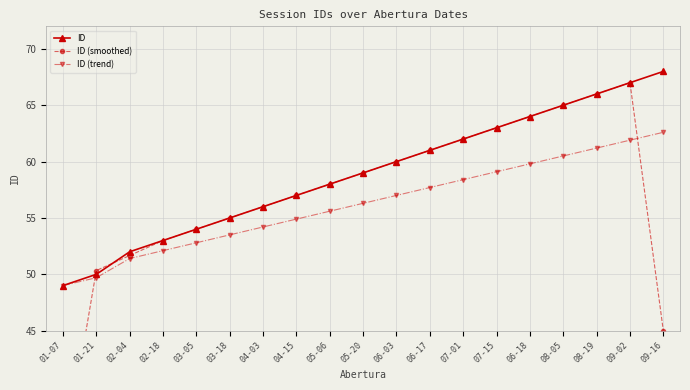

What is the maximum value for ID?

68.0